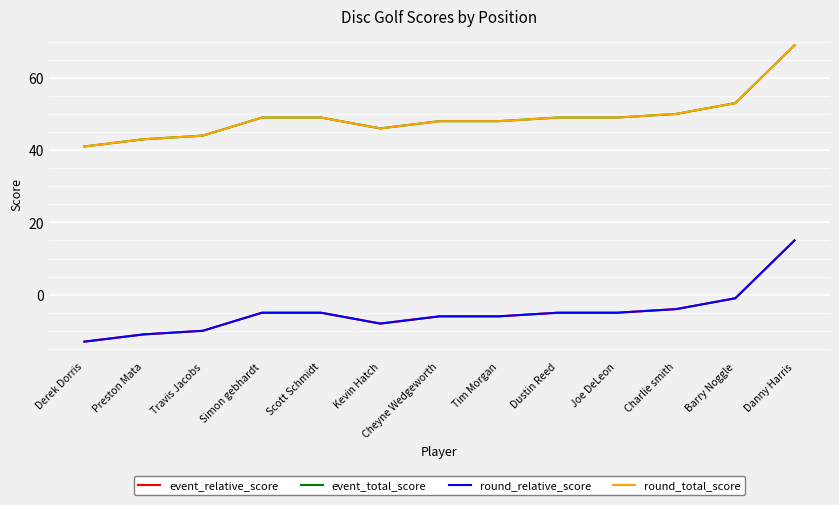

Reading left to right, extract all data points from this chart.

event_relative_score: -13	-11	-10	-5	-5	-8	-6	-6	-5	-5	-4	-1	15
event_total_score: 41	43	44	49	49	46	48	48	49	49	50	53	69
round_relative_score: -13	-11	-10	-5	-5	-8	-6	-6	-5	-5	-4	-1	15
round_total_score: 41	43	44	49	49	46	48	48	49	49	50	53	69